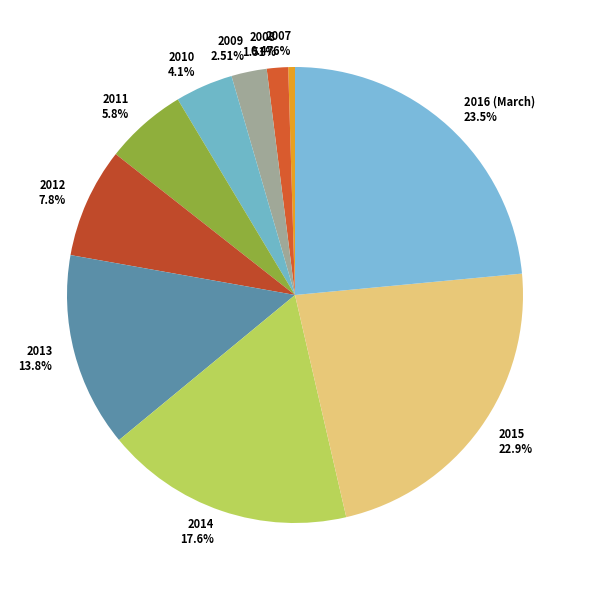

How many segments does this pie chart have?

10